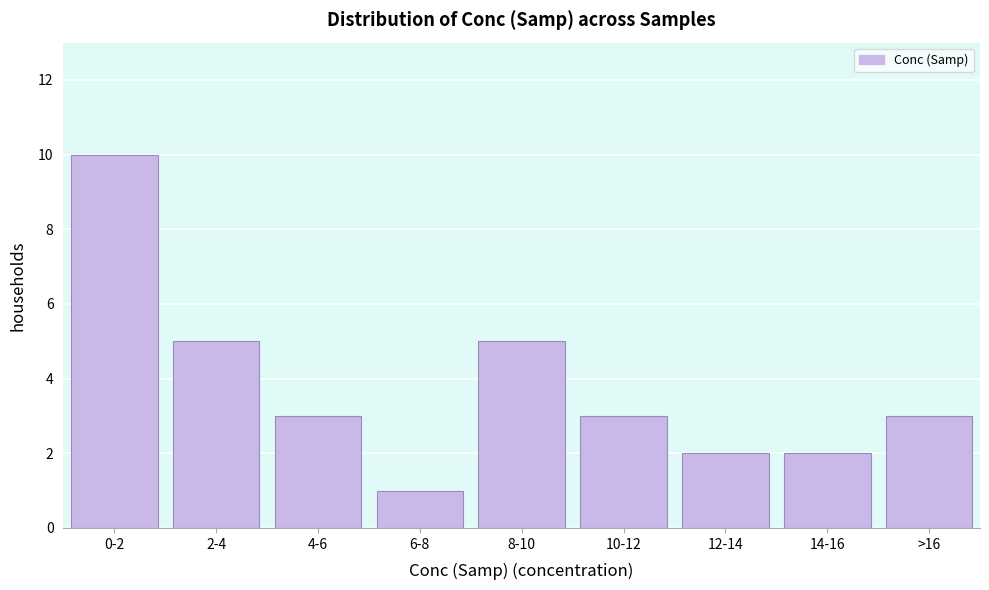

Reading left to right, transcribe all the data shown in this chart.

0-2=10	2-4=5	4-6=3	6-8=1	8-10=5	10-12=3	12-14=2	14-16=2	>16=3